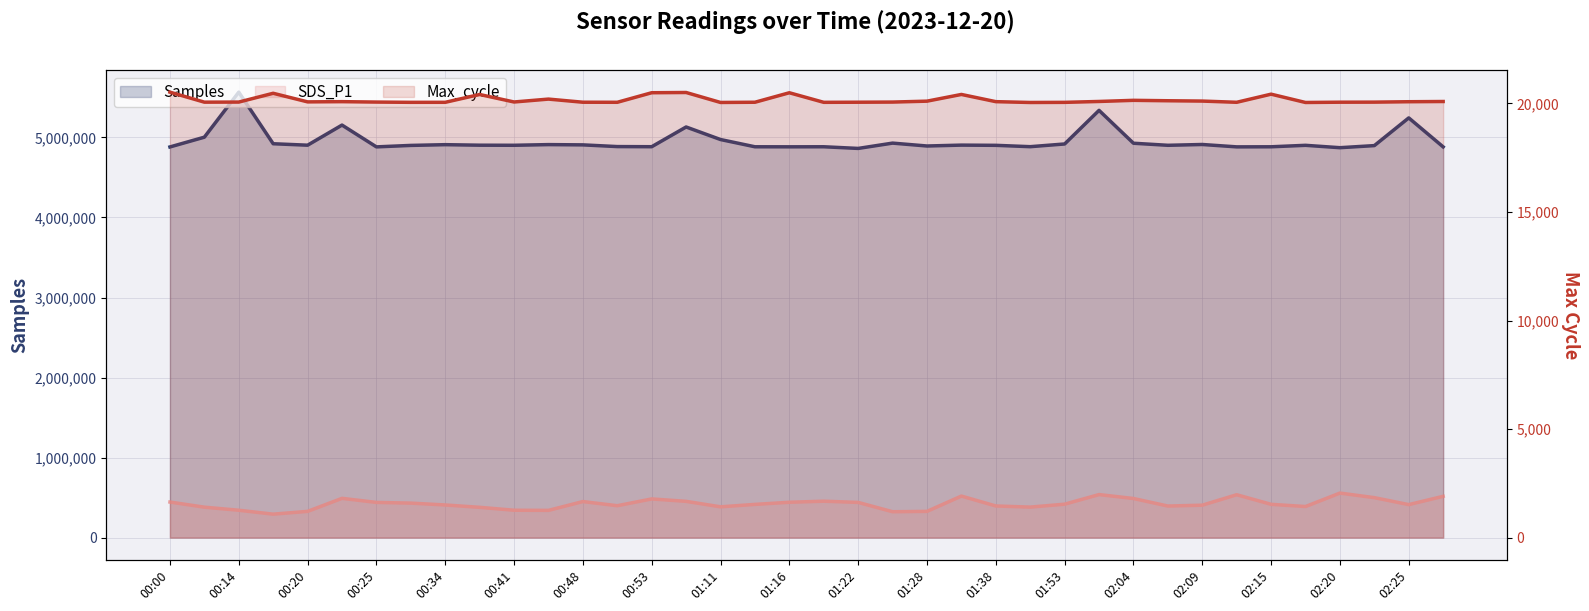

True or false: Max_cycle and Samples cross at least once.

False